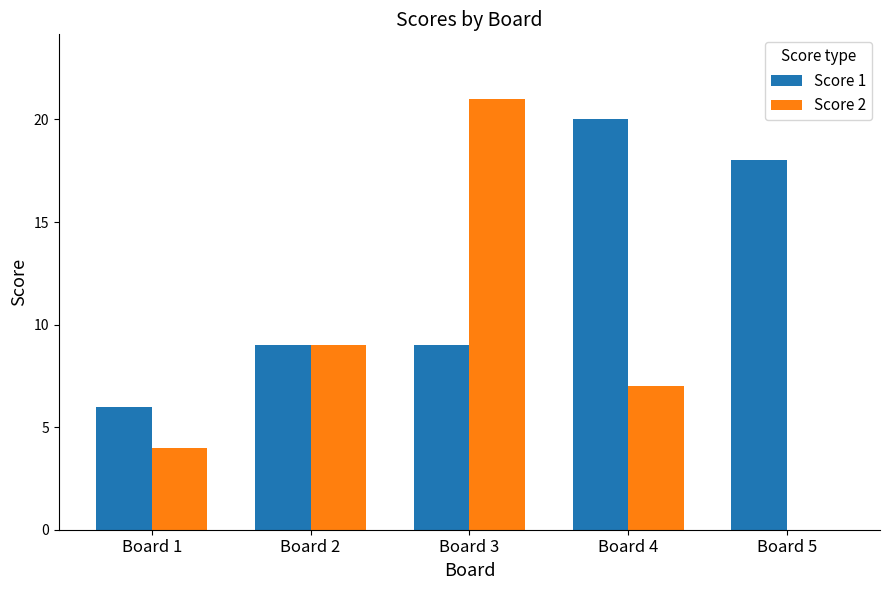

Which series has the largest total across all categories?

Score 1